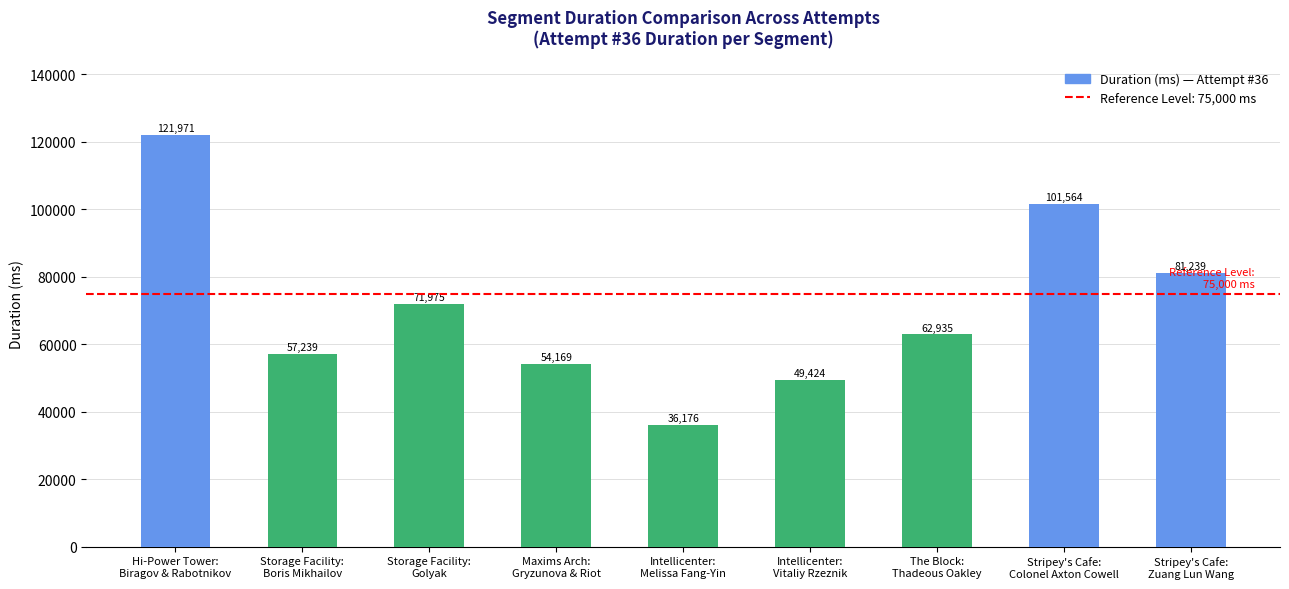

List the labels in order of value, smallest first.

Intellicenter:
Melissa Fang-Yin, Intellicenter:
Vitaliy Rzeznik, Maxims Arch:
Gryzunova & Riot, Storage Facility:
Boris Mikhailov, The Block:
Thadeous Oakley, Storage Facility:
Golyak, Stripey's Cafe:
Zuang Lun Wang, Stripey's Cafe:
Colonel Axton Cowell, Hi-Power Tower:
Biragov & Rabotnikov